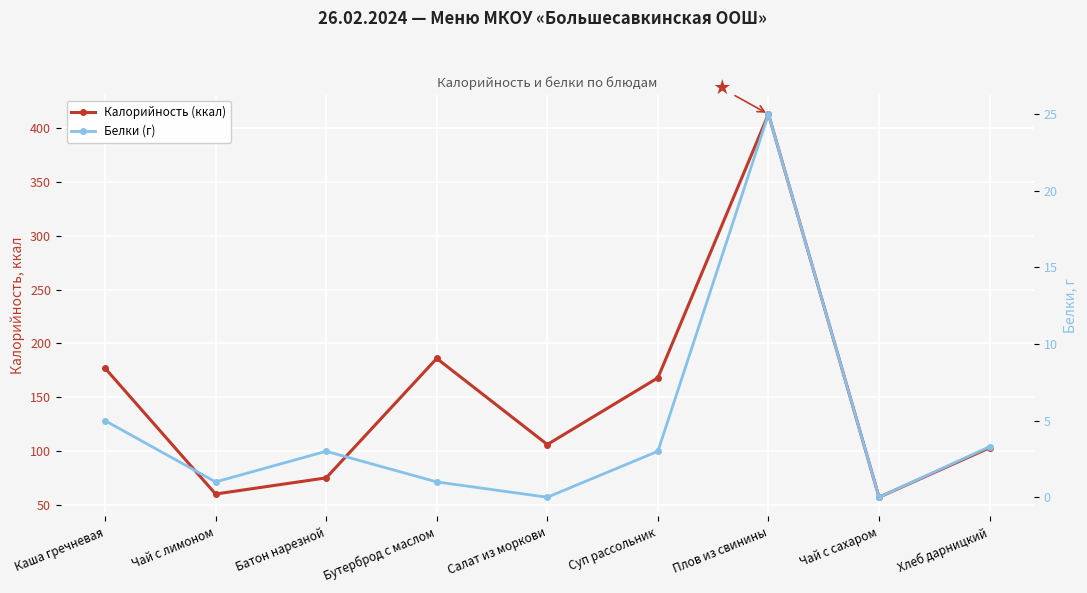

What is the value of the Калорийность (ккал) point at the 1st from the left?

177.0